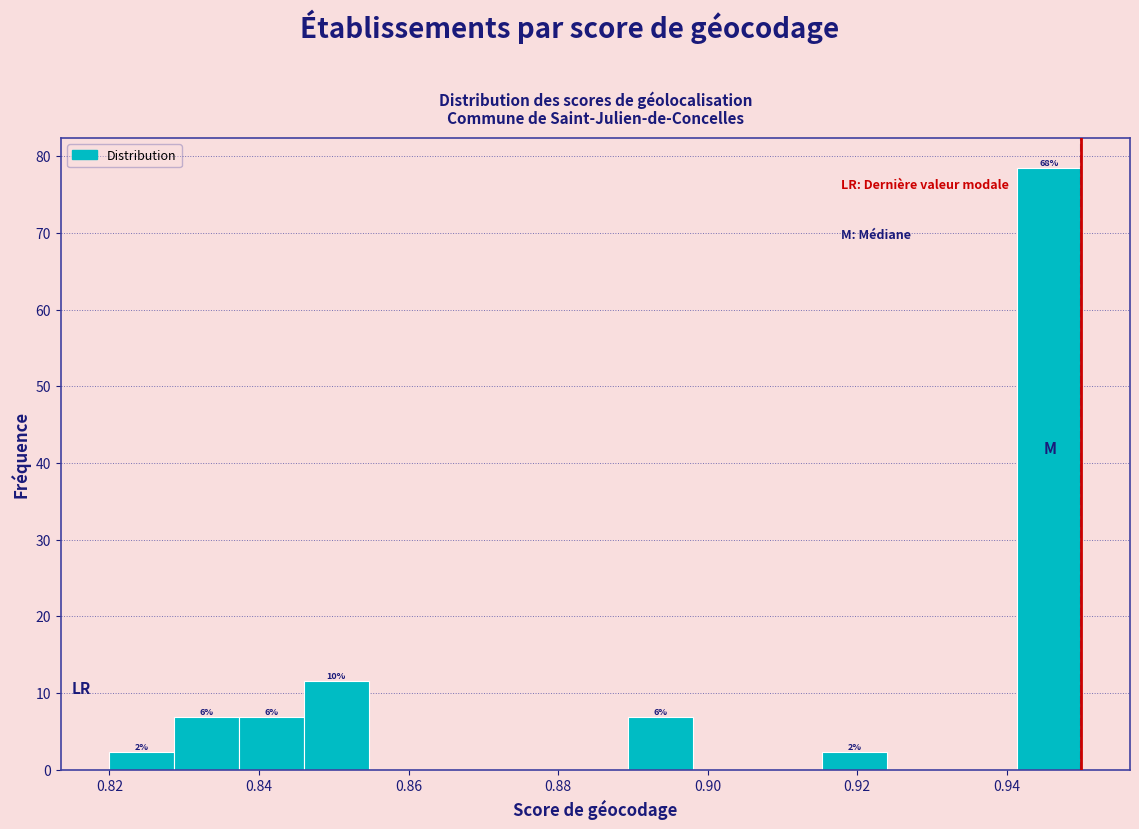

Which range on the x-axis has the tallest bar?

0.942 to 0.950